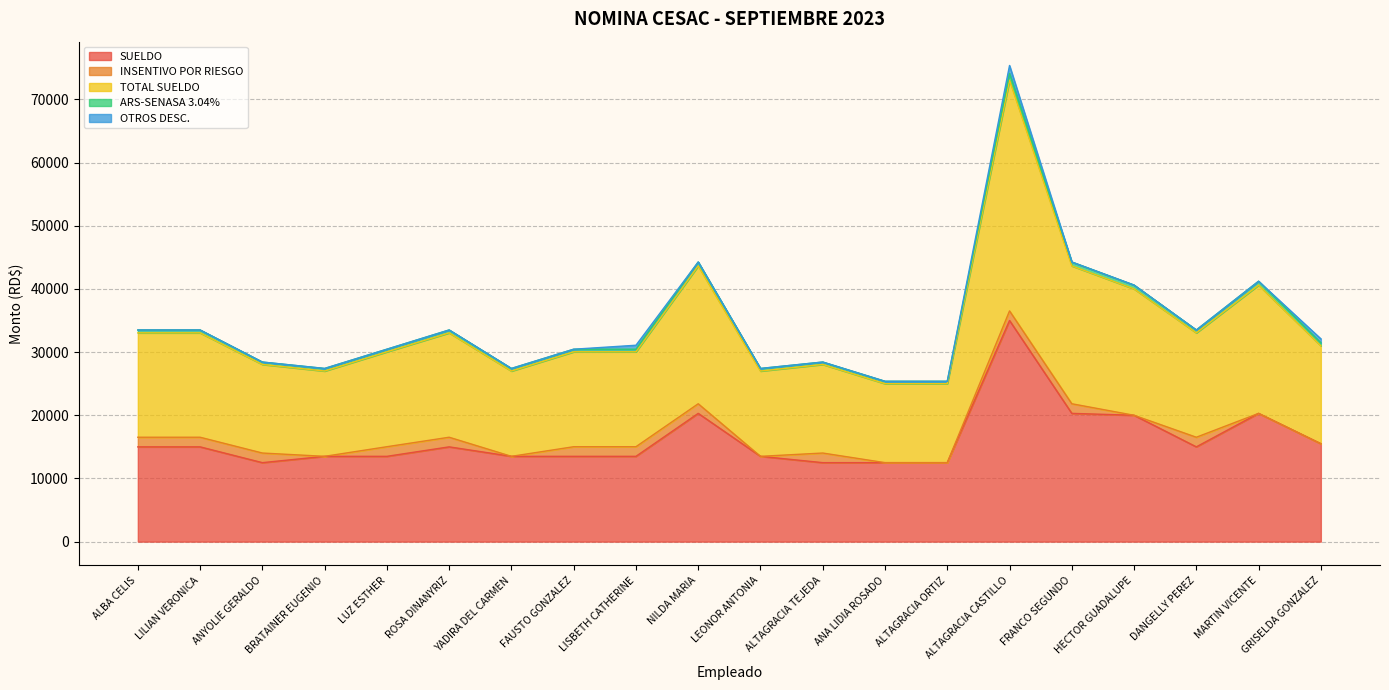

The value of TOTAL SUELDO at NILDA MARIA is 6215.5. True or false?

False